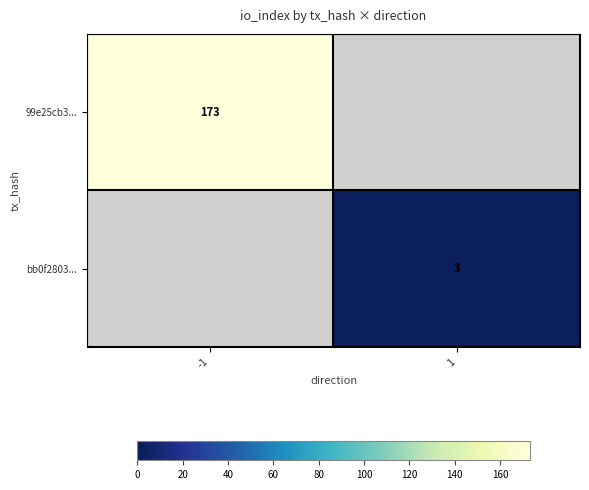

Is it true that bb0f2803... equals 4 at 1?

False